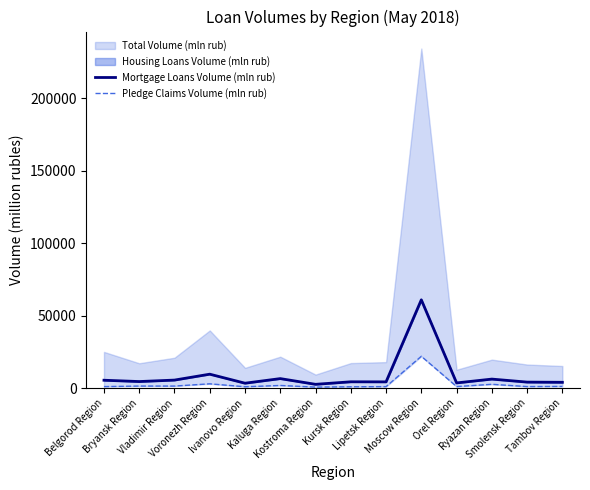

Is it true that Mortgage Loans Volume (mln rub) equals 6433 at Voronezh Region?

False